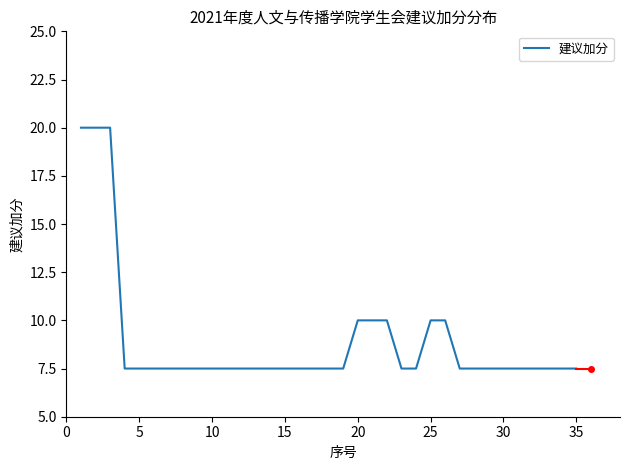

What is the greatest value displayed?

20.0